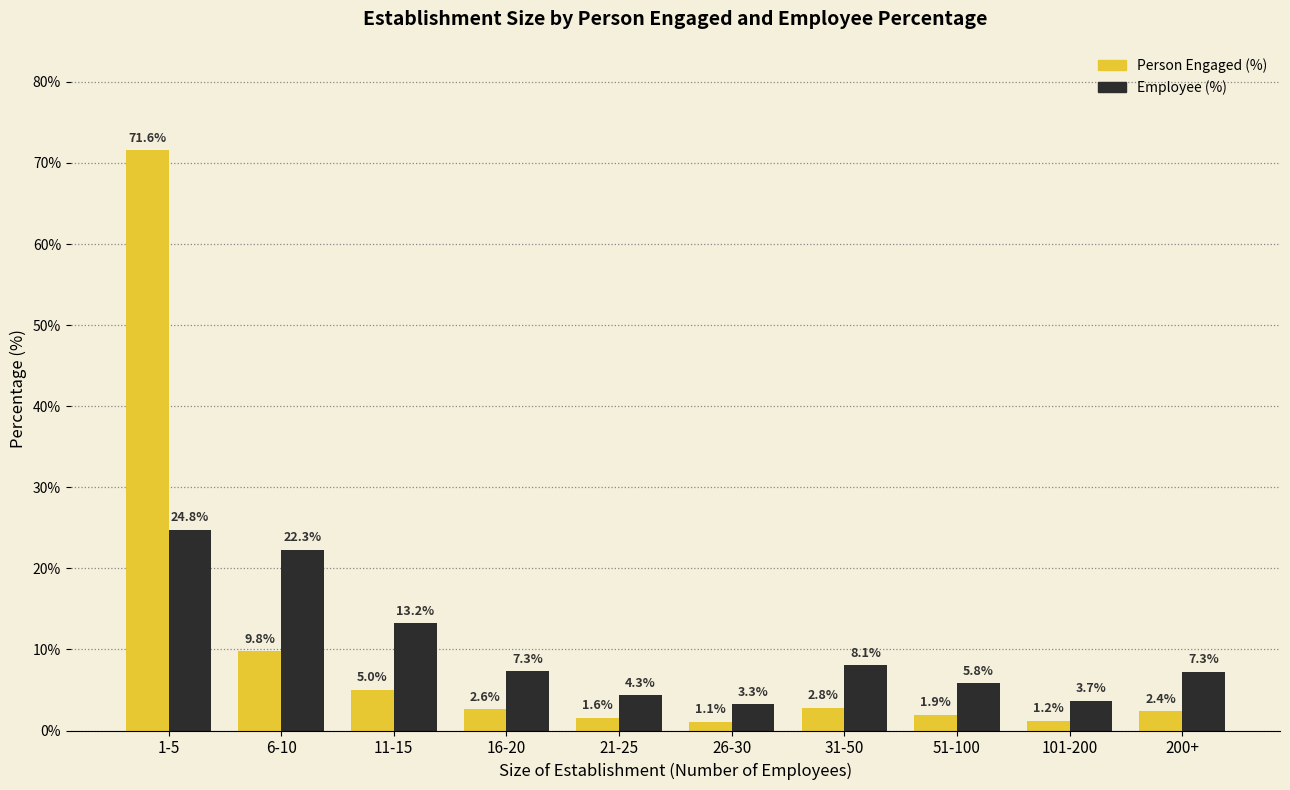

How many distinct data groups are displayed?

2